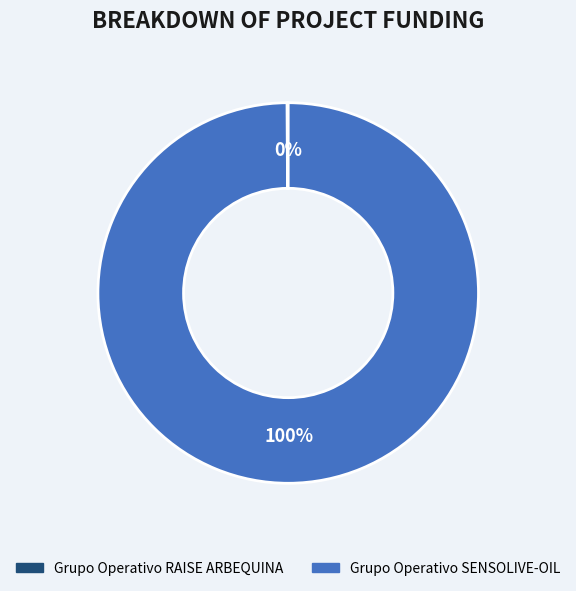

Does any single category account for the majority?

Yes